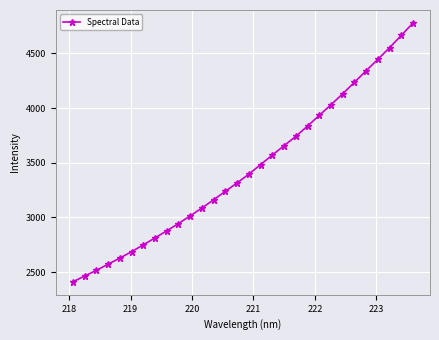

What is the value of the 18th point from the left?

3570.4